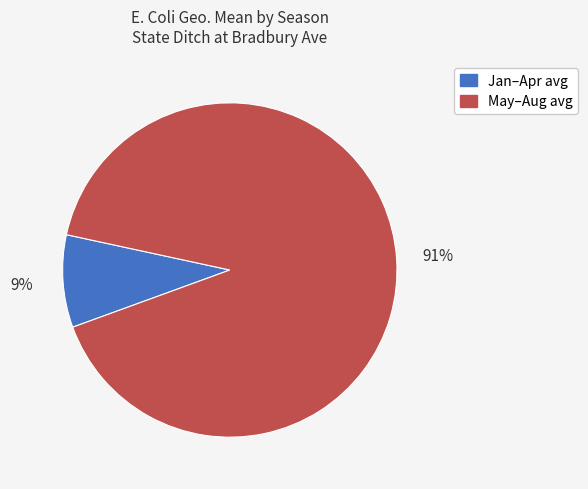

To the nearest percent, what is the average slice percentage?

50%